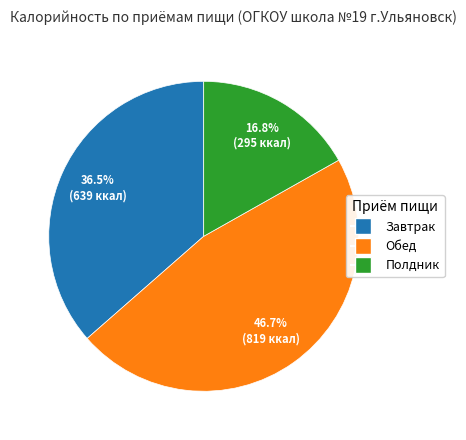

What is the ratio of the value at Завтрак to the value at Обед?

0.8